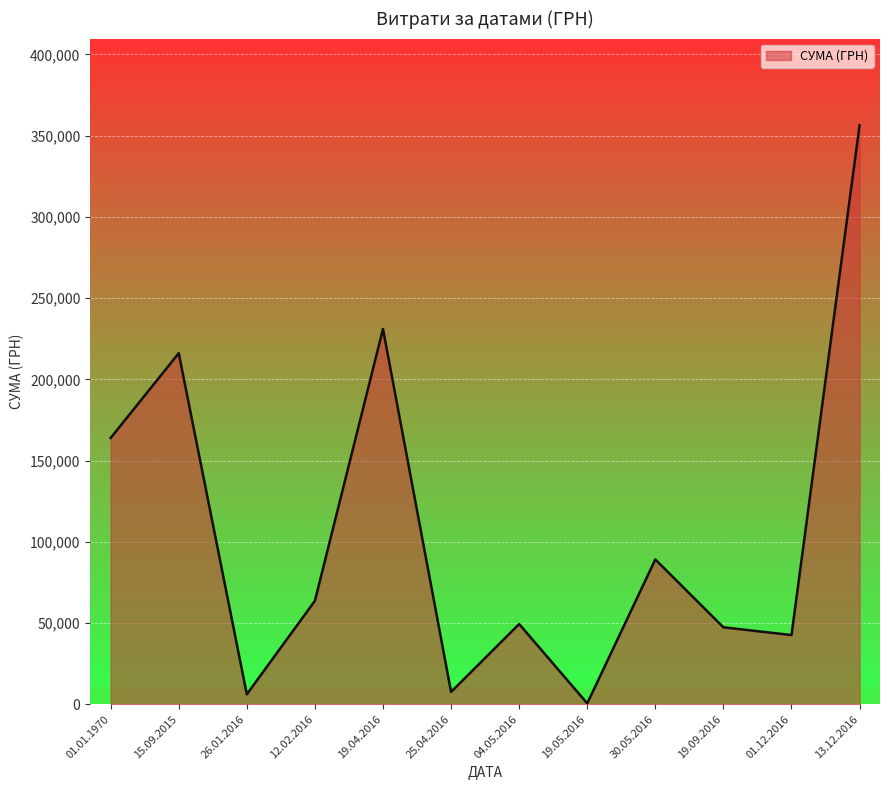

Which label corresponds to the largest value in the chart?

13.12.2016